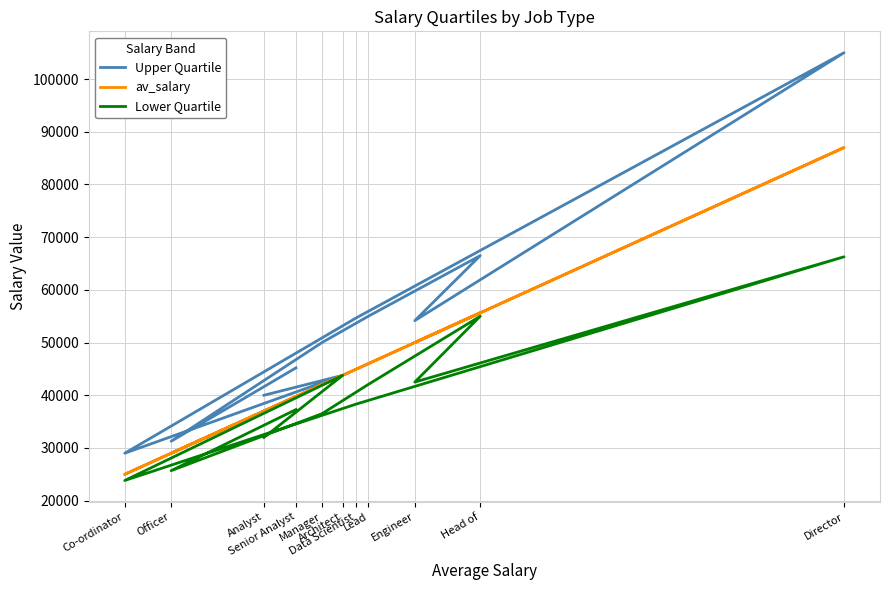

At Data Scientist, list the series in order from smallest to largest.

Lower Quartile, av_salary, Upper Quartile